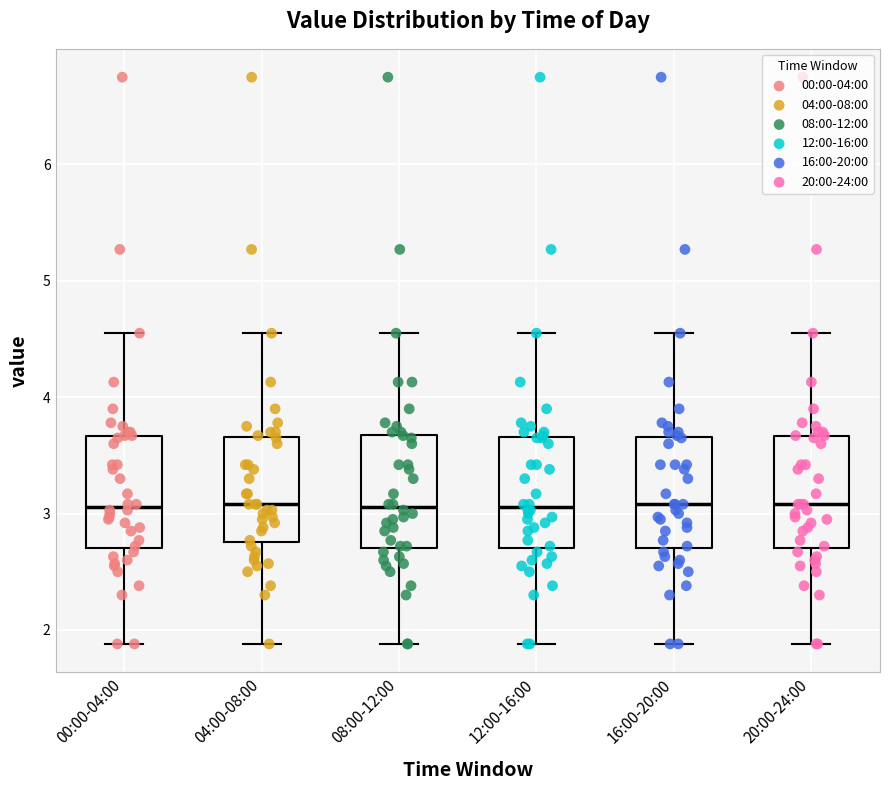

Reading left to right, transcribe this box plot: for each box, give where its median line is, the range the box spans, and where its two whiskers end, as read against the y-axis. The values are not printed on the chart, so give them approximately, as read against the axis.

00:00-04:00: median 3.1, box 2.7 to 3.7, whiskers 1.9 to 4.6
04:00-08:00: median 3.1, box 2.8 to 3.7, whiskers 1.9 to 4.6
08:00-12:00: median 3.1, box 2.7 to 3.7, whiskers 1.9 to 4.6
12:00-16:00: median 3.1, box 2.7 to 3.7, whiskers 1.9 to 4.6
16:00-20:00: median 3.1, box 2.7 to 3.7, whiskers 1.9 to 4.6
20:00-24:00: median 3.1, box 2.7 to 3.7, whiskers 1.9 to 4.6